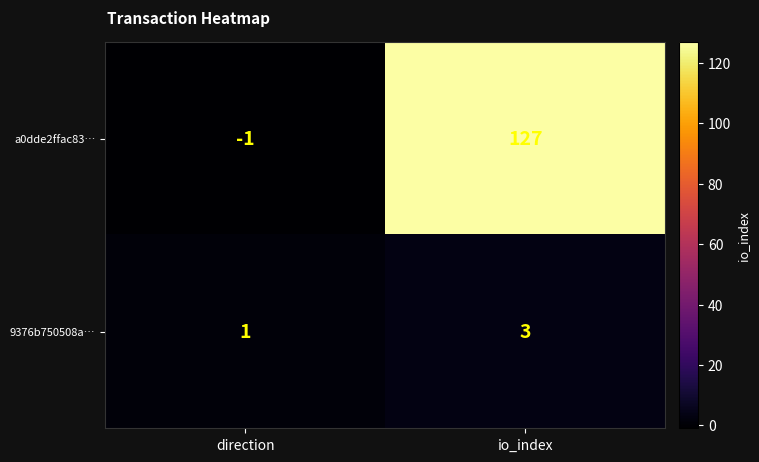

At which category does the chart reach its peak across all series?

io_index